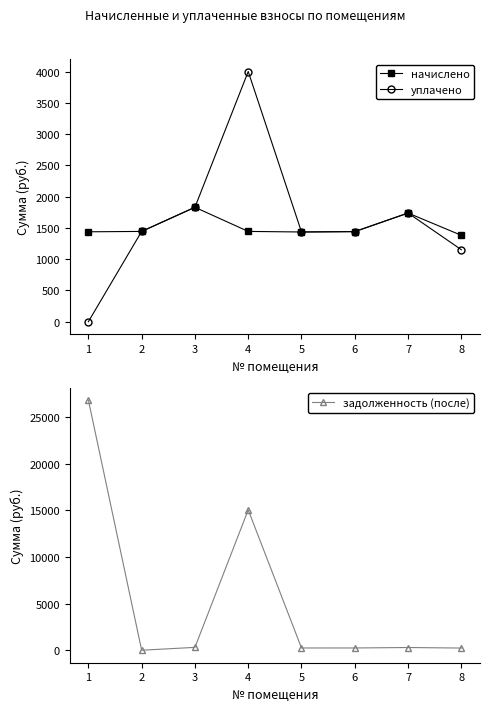

What is the value of the задолженность (после) point at the 4th from the left?

15037.4